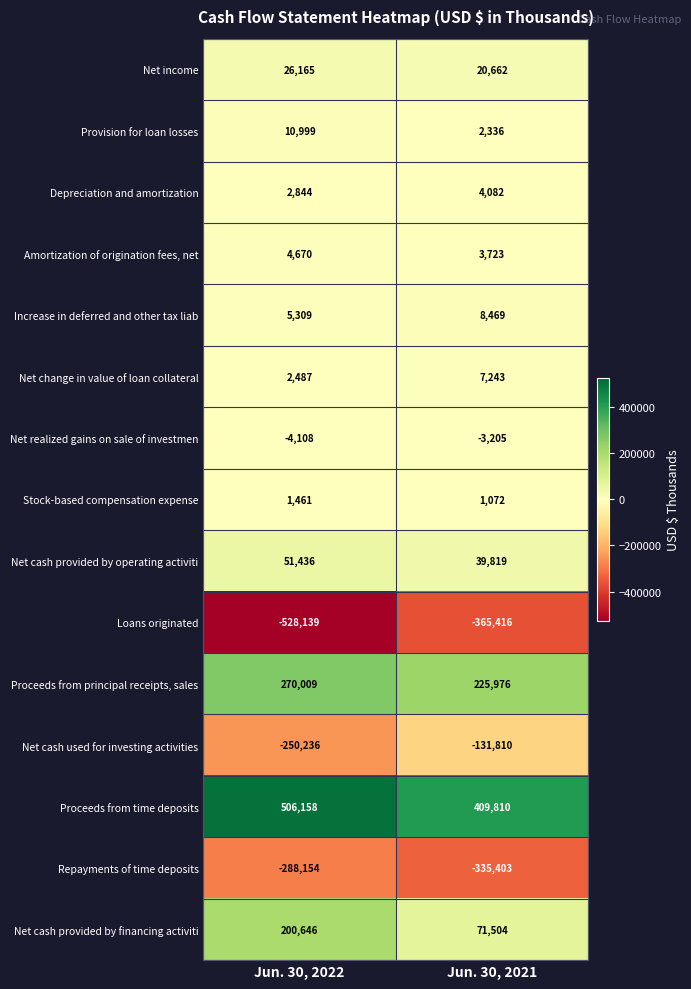

Where is Loans originated nearest to the value -446777?

Jun. 30, 2021